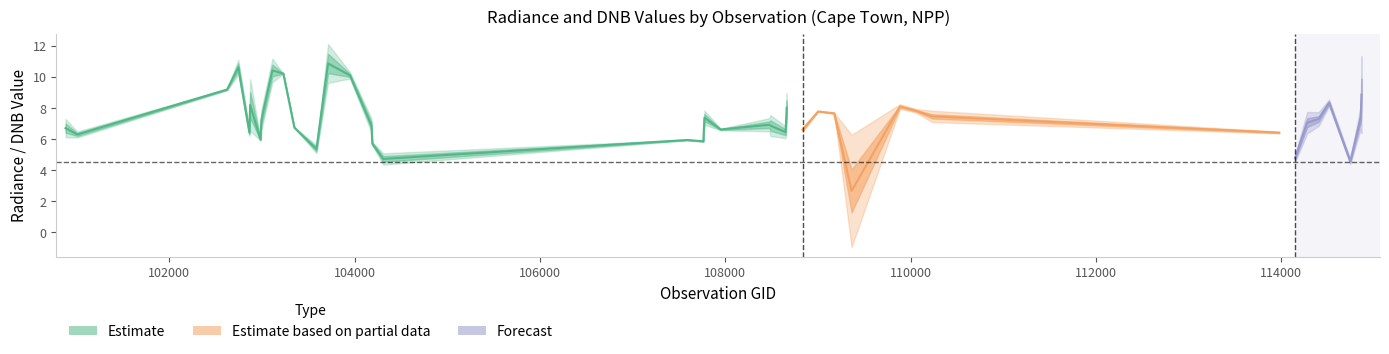

True or false: rade9_aggzone_norm has a value of 6.6 at 107949.

True